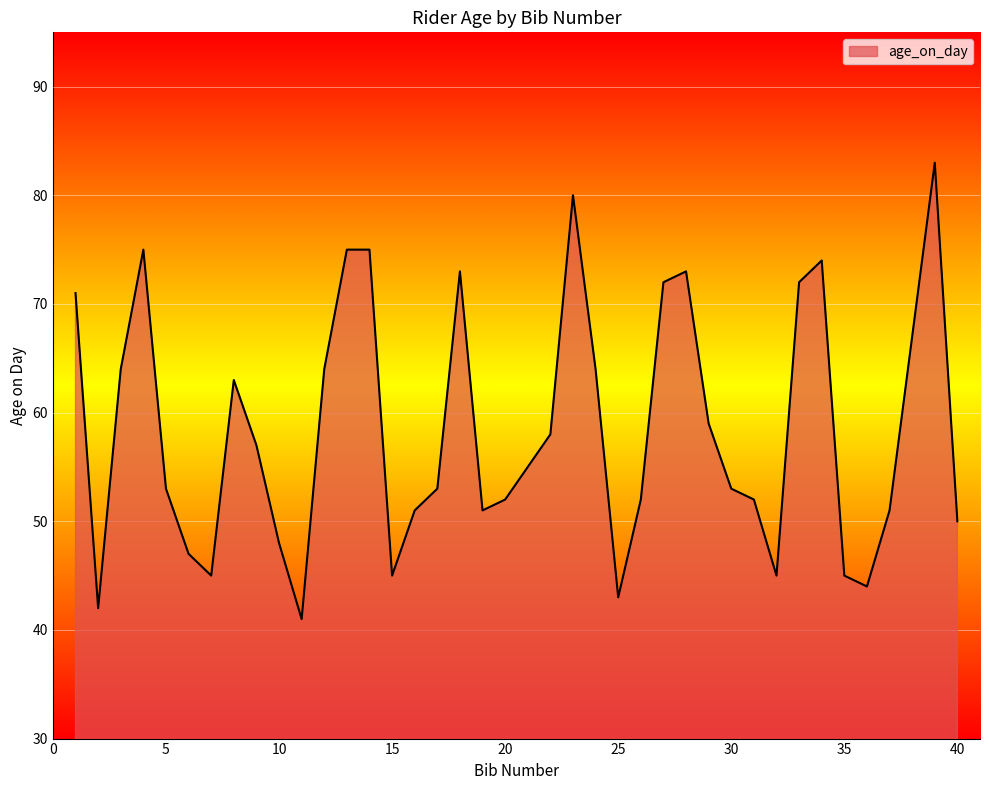

What is the minimum value shown in the chart?

41